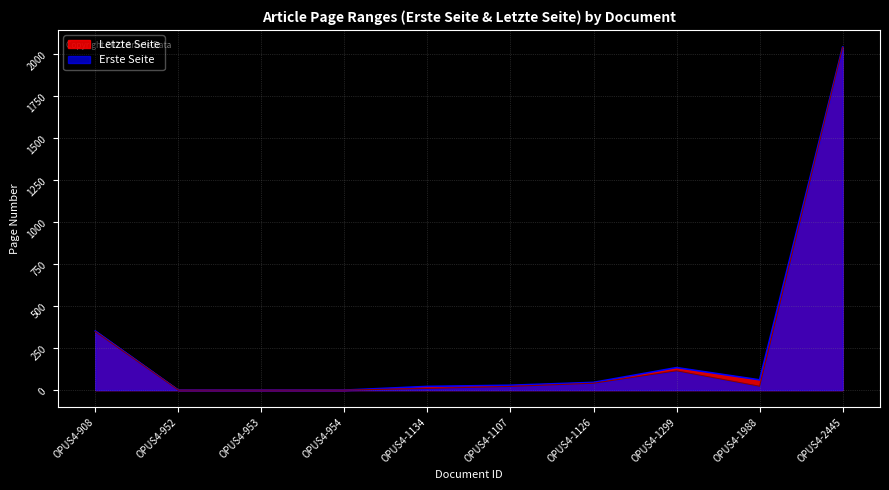

List the series in order of their overall mean, lowest first.

Erste Seite, Letzte Seite